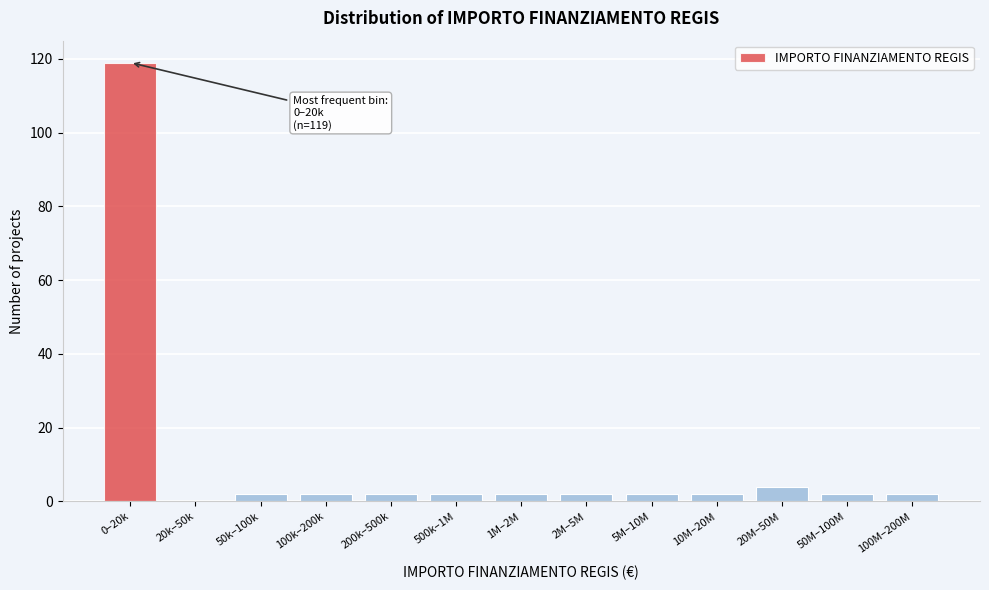

Reading left to right, transcribe all the data shown in this chart.

0–20k=119	20k–50k=0	50k–100k=2	100k–200k=2	200k–500k=2	500k–1M=2	1M–2M=2	2M–5M=2	5M–10M=2	10M–20M=2	20M–50M=4	50M–100M=2	100M–200M=2